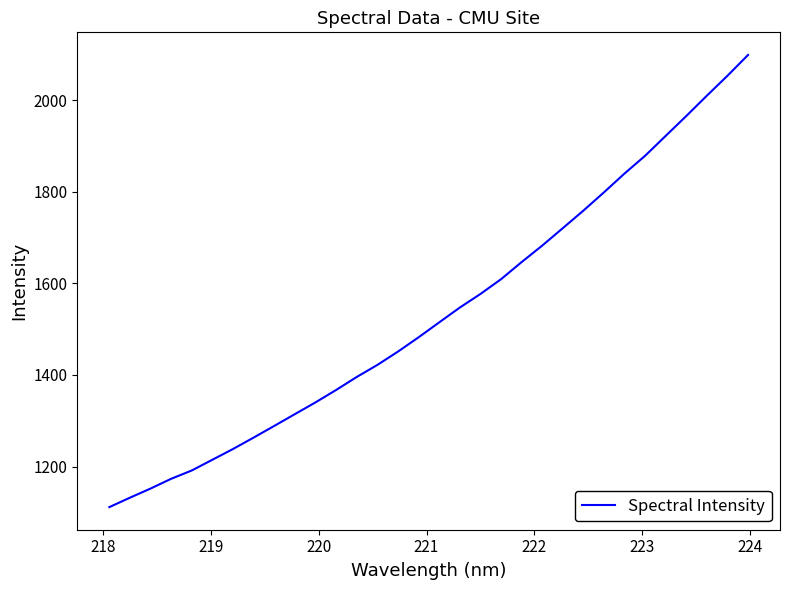

What is the maximum value shown in the chart?

2098.4